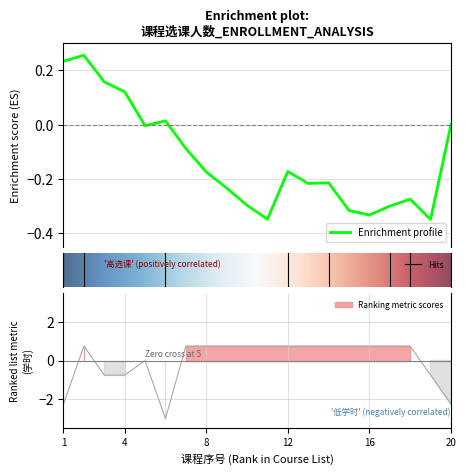

List the labels in order of value, largest first.

2, 7, 8, 9, 10, 11, 12, 13, 14, 15, 16, 17, 18, 5, 3, 4, 19, 1, 20, 6